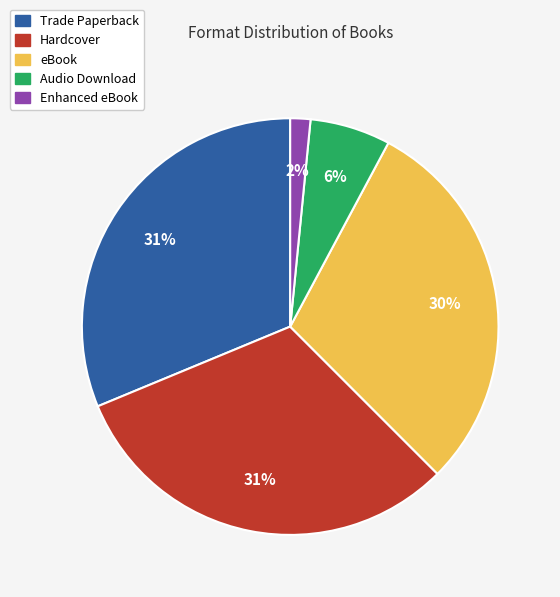

How many slices are in this pie chart?

5